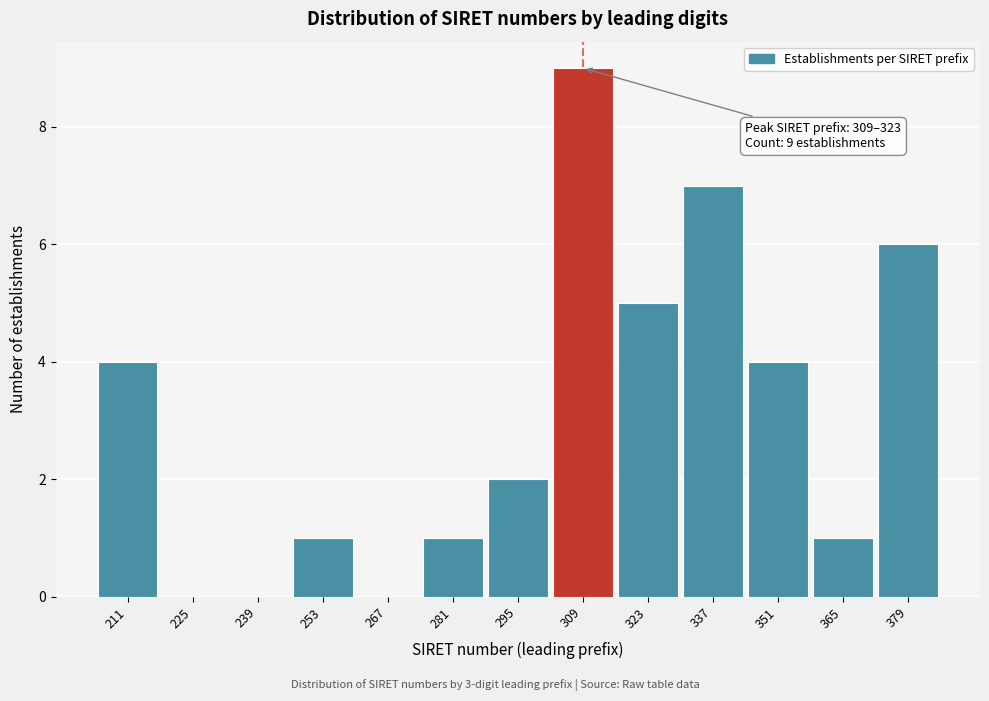

Reading left to right, list all the values displayed in this chart.

211=4	225=0	239=0	253=1	267=0	281=1	295=2	309=9	323=5	337=7	351=4	365=1	379=6